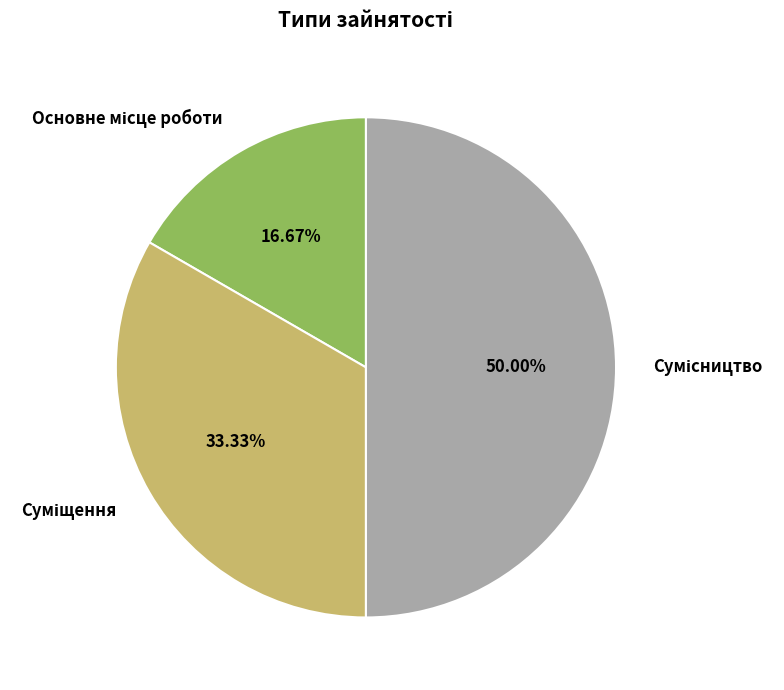

Does any single category account for the majority?

No